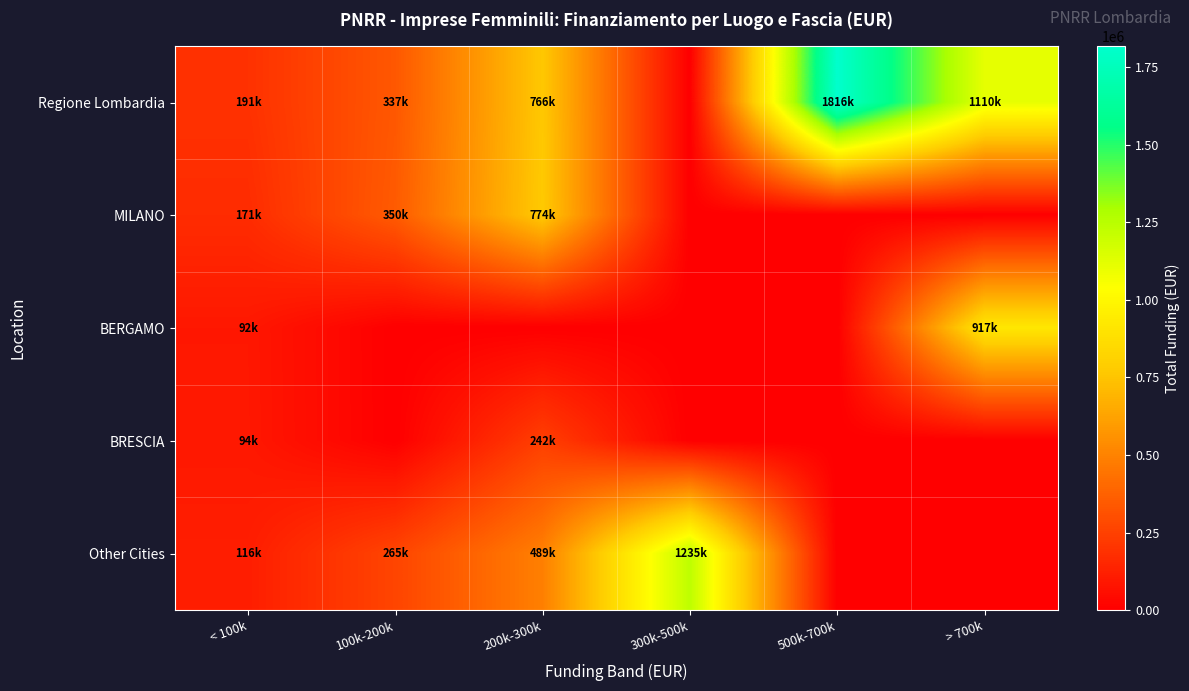

Reading left to right, transcribe all the data shown in this chart.

Regione Lombardia: < 100k=191206.8	100k-200k=337285.6	200k-300k=765691.1	300k-500k=0.0	500k-700k=1816278.5	> 700k=1110000.0
MILANO: < 100k=170773.4	100k-200k=350061.3	200k-300k=773694.2	300k-500k=0.0	500k-700k=0.0	> 700k=0.0
BERGAMO: < 100k=91993.6	100k-200k=0.0	200k-300k=0.0	300k-500k=0.0	500k-700k=0.0	> 700k=916605.1
BRESCIA: < 100k=93692.3	100k-200k=0.0	200k-300k=241597.7	300k-500k=0.0	500k-700k=0.0	> 700k=0.0
Other Cities: < 100k=116375.2	100k-200k=265323.0	200k-300k=489276.0	300k-500k=1235067.4	500k-700k=0.0	> 700k=0.0